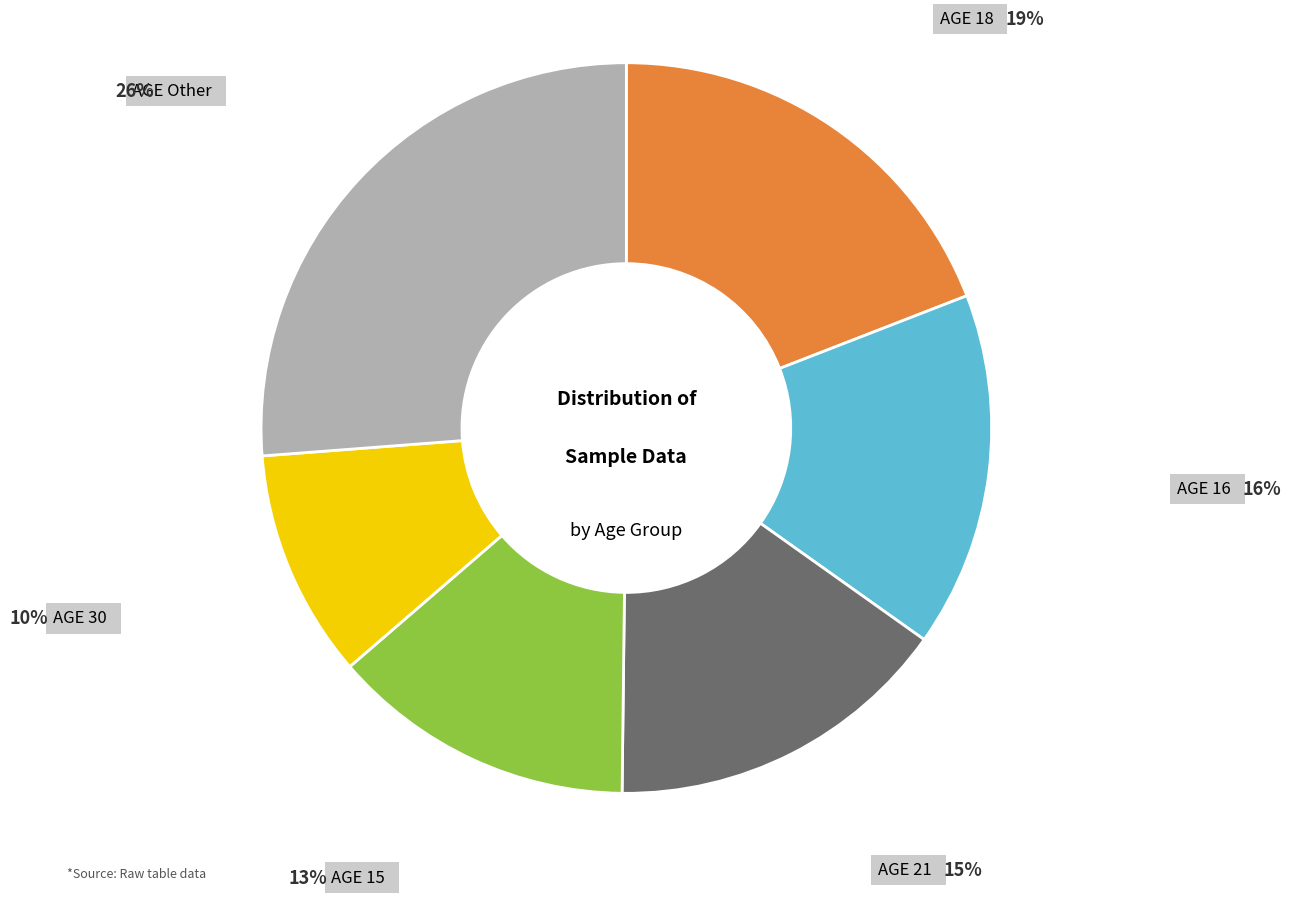

Is the sum of AGE 15 and AGE Other greater than half?

No